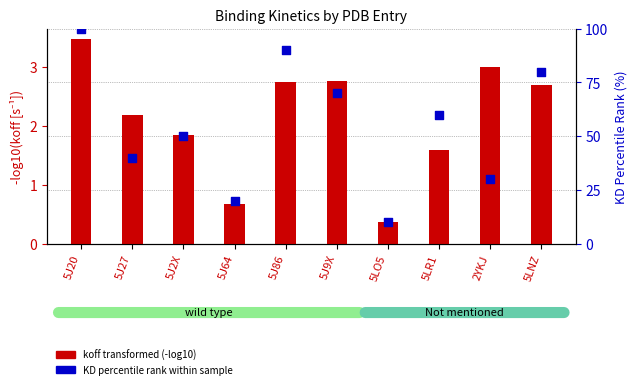

Which series has the largest Y range (max minus min)?

KD percentile rank within sample